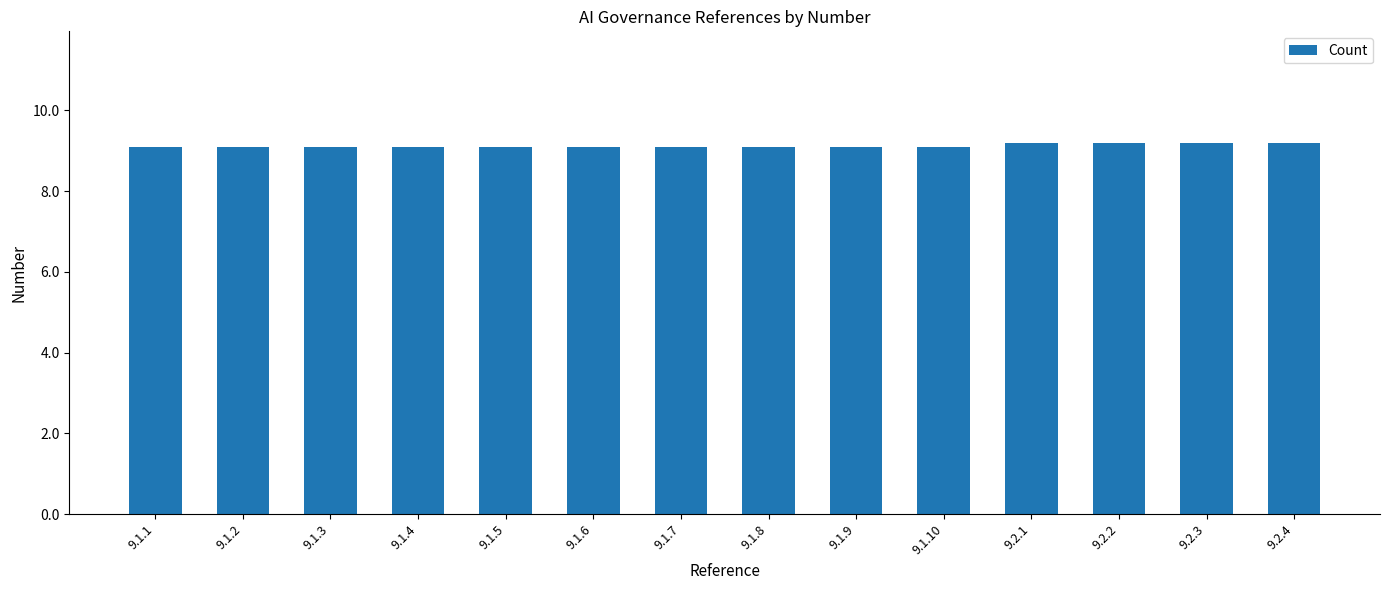

What is the greatest value displayed?

9.2